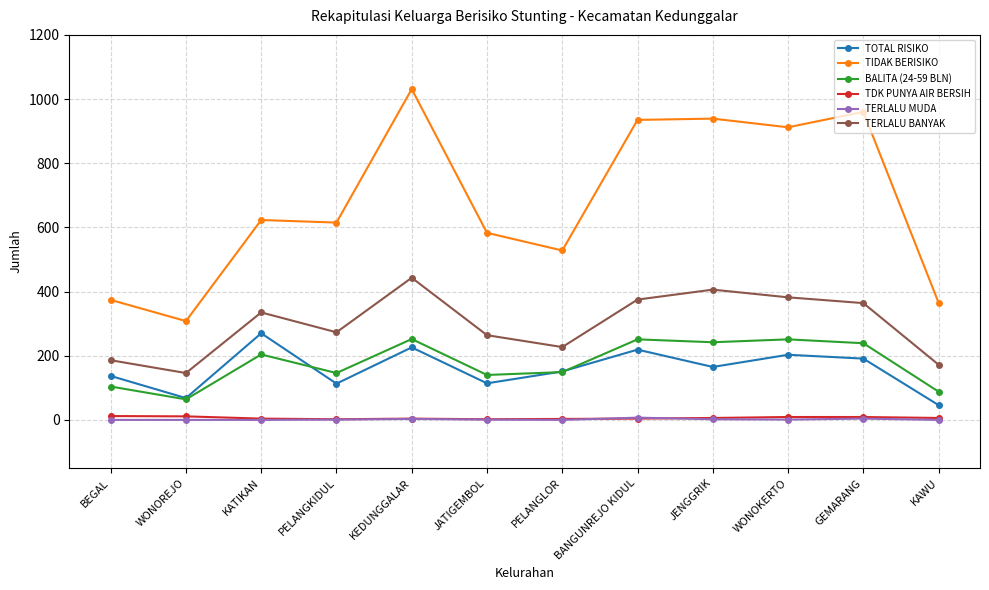

The value of TOTAL RISIKO at BANGUNREJO KIDUL is 219. True or false?

True